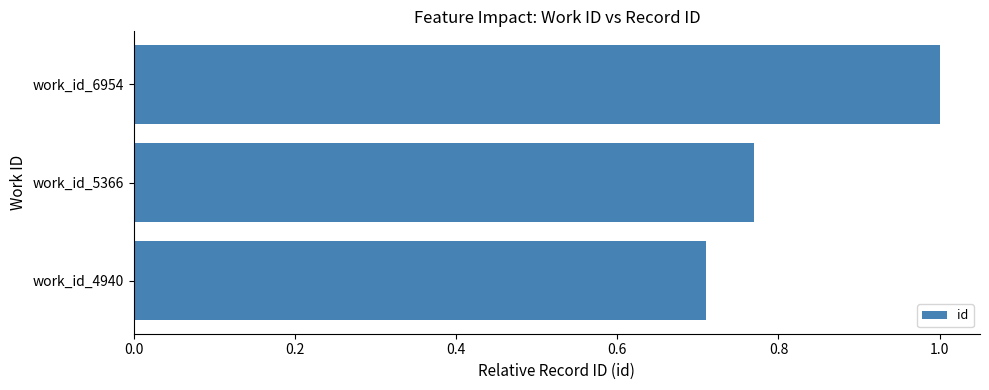

At which category does the chart reach its peak across all series?

work_id_6954